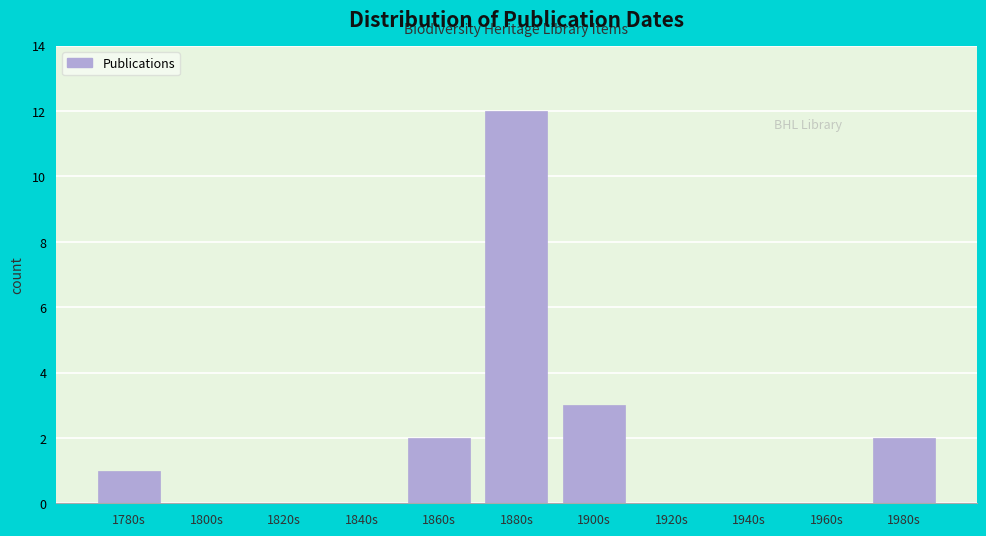

Reading right to left, what are all the values shown in this chart?

1980s=2	1960s=0	1940s=0	1920s=0	1900s=3	1880s=12	1860s=2	1840s=0	1820s=0	1800s=0	1780s=1